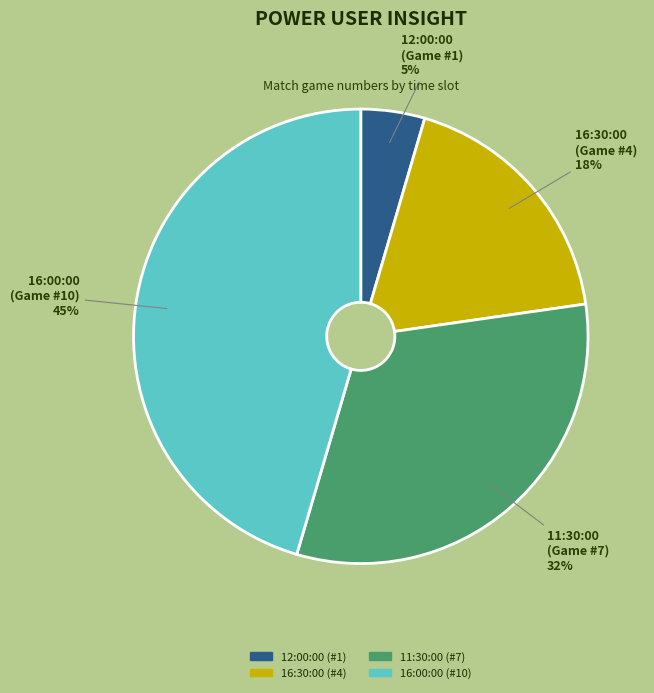

The 16:30:00 slice represents 13% of the pie. True or false?

False